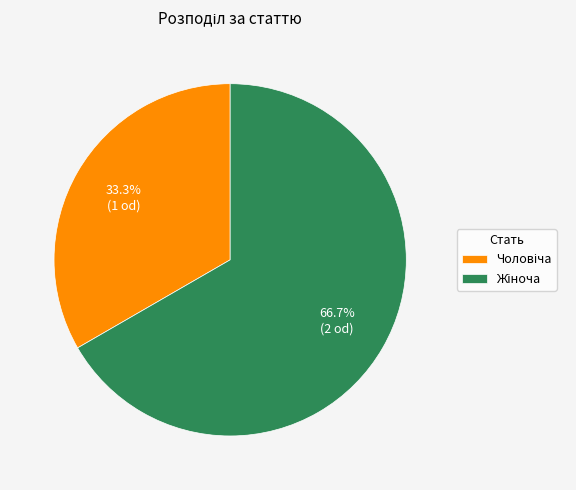

Is there any slice that represents more than half of the pie?

Yes